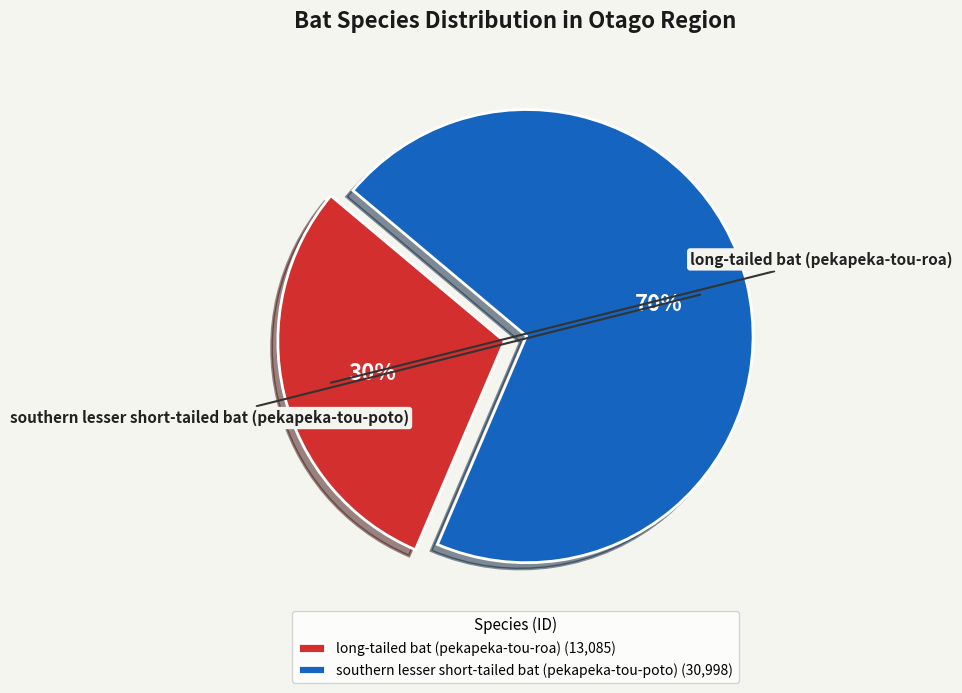

Approximately how many times larger is the value at southern lesser short-tailed bat (pekapeka-tou-poto) compared to long-tailed bat (pekapeka-tou-roa)?

2.4